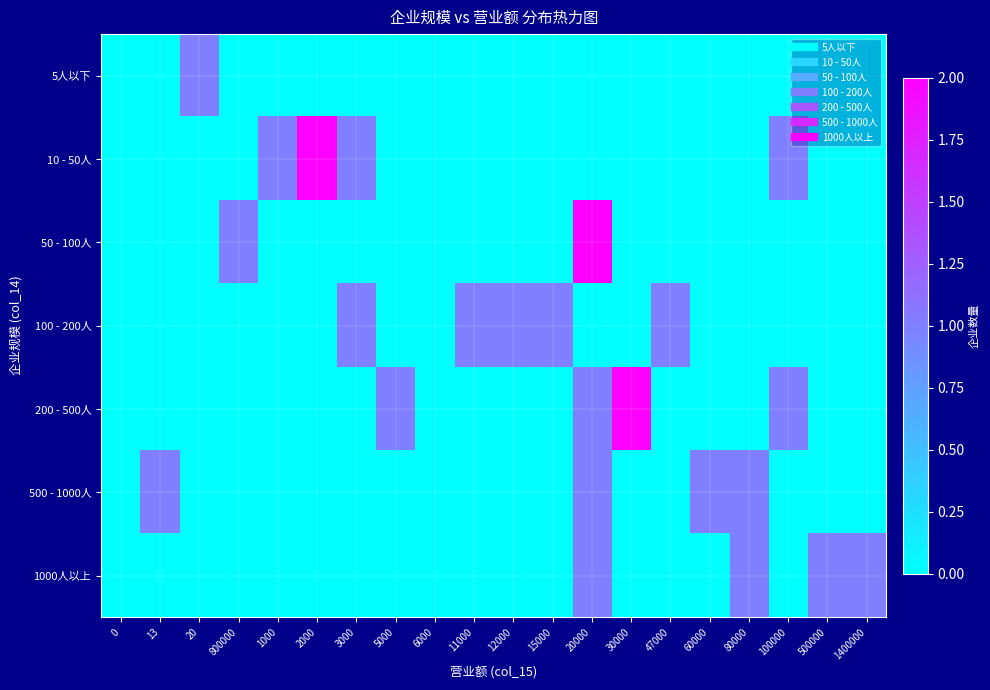

At 30000, list the series in order from largest to smallest.

200 - 500人, 5人以下, 10 - 50人, 50 - 100人, 100 - 200人, 500 - 1000人, 1000人以上